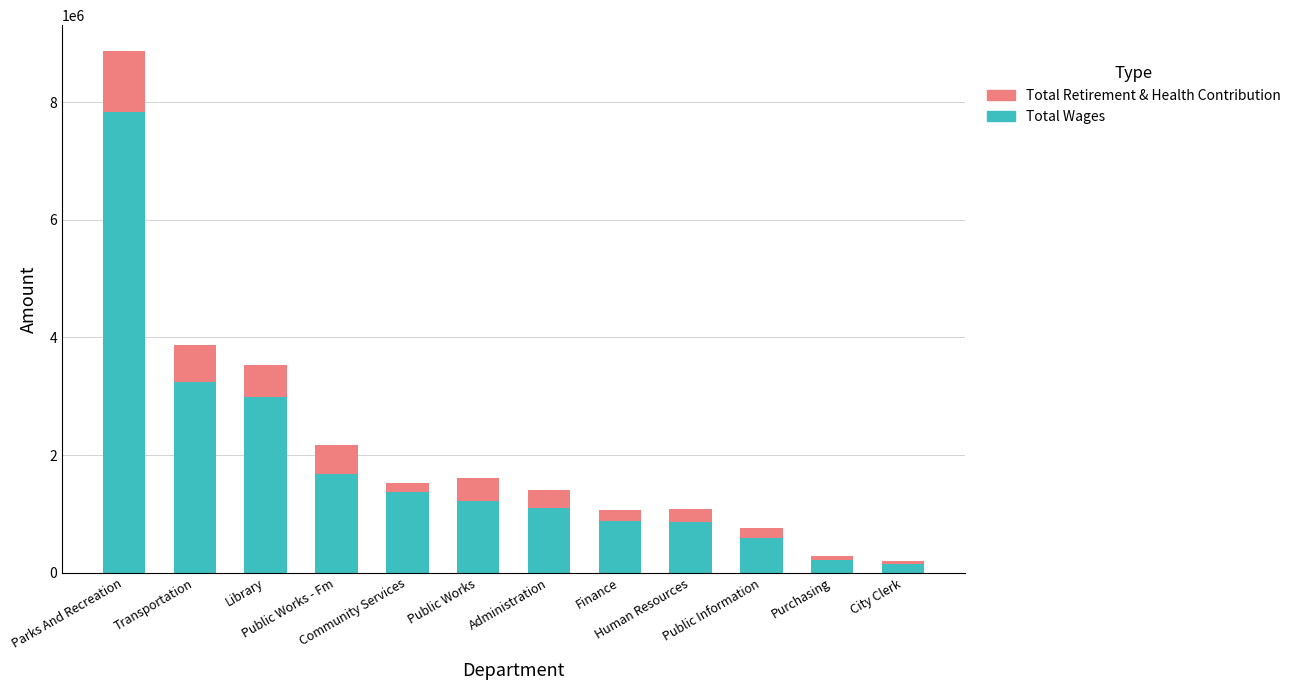

What is the difference between the second highest and minimum values in the Total Wages series?

3098156